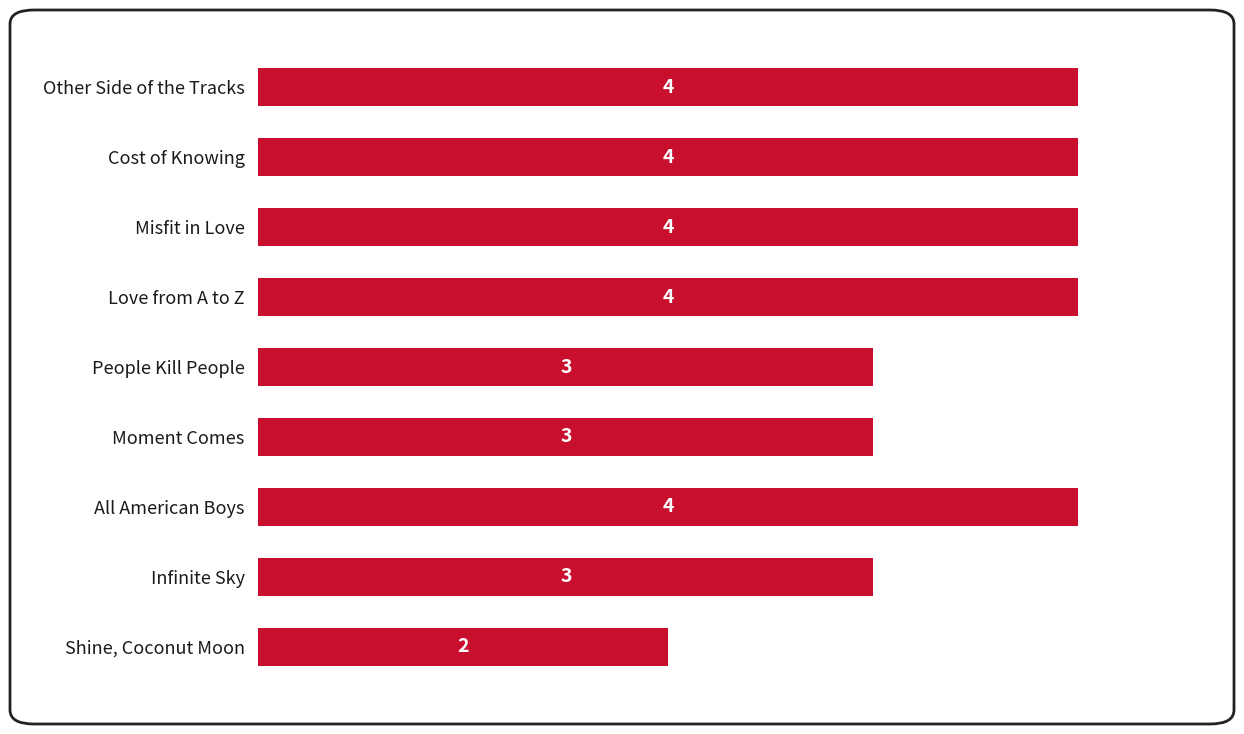

At which category does the chart reach its minimum across all series?

Shine, Coconut Moon